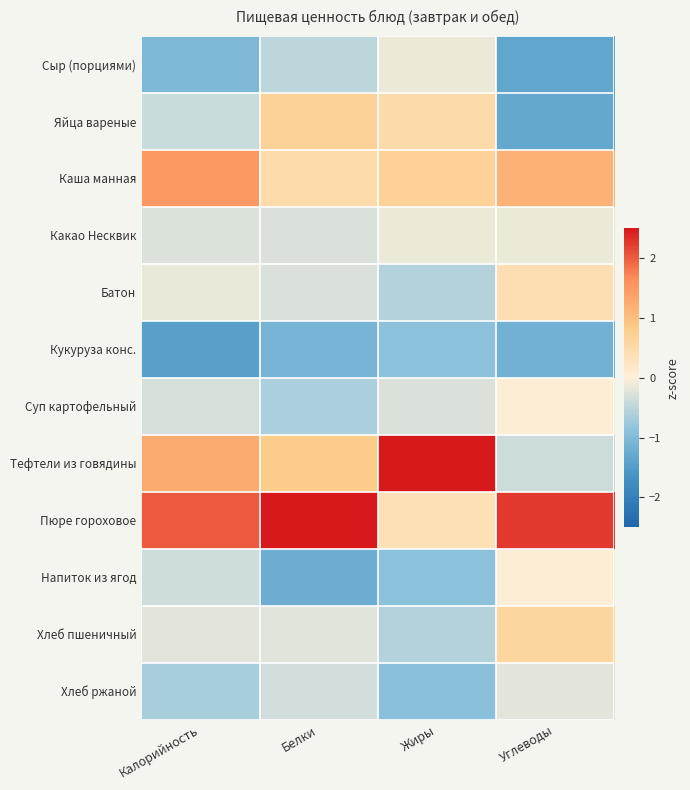

Which series has the largest range (max minus min)?

Тефтели из говядины